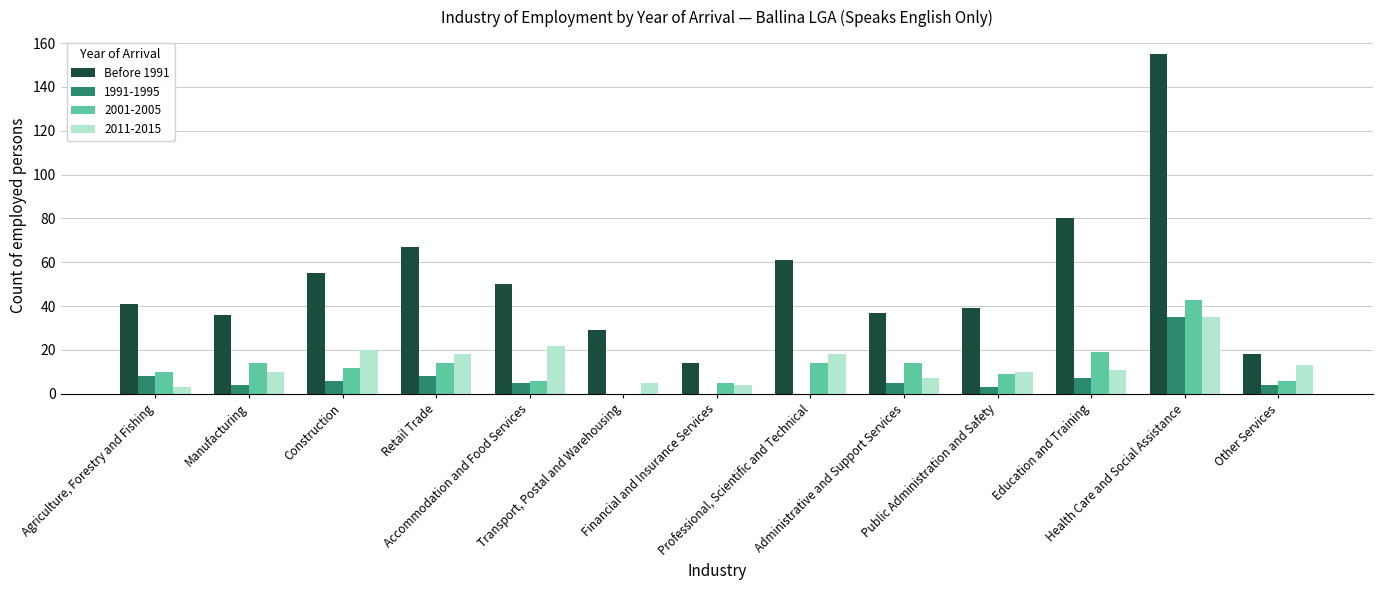

At which category does the chart reach its peak across all series?

Health Care and Social Assistance